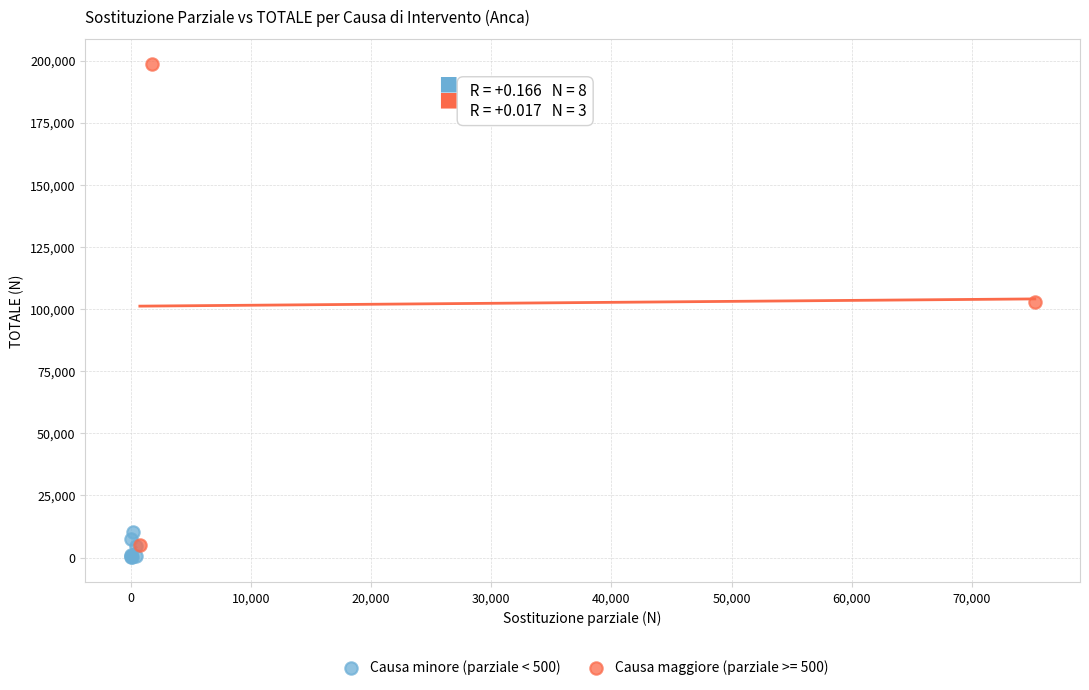

Which series has the largest Y range (max minus min)?

Causa maggiore (parziale >= 500)